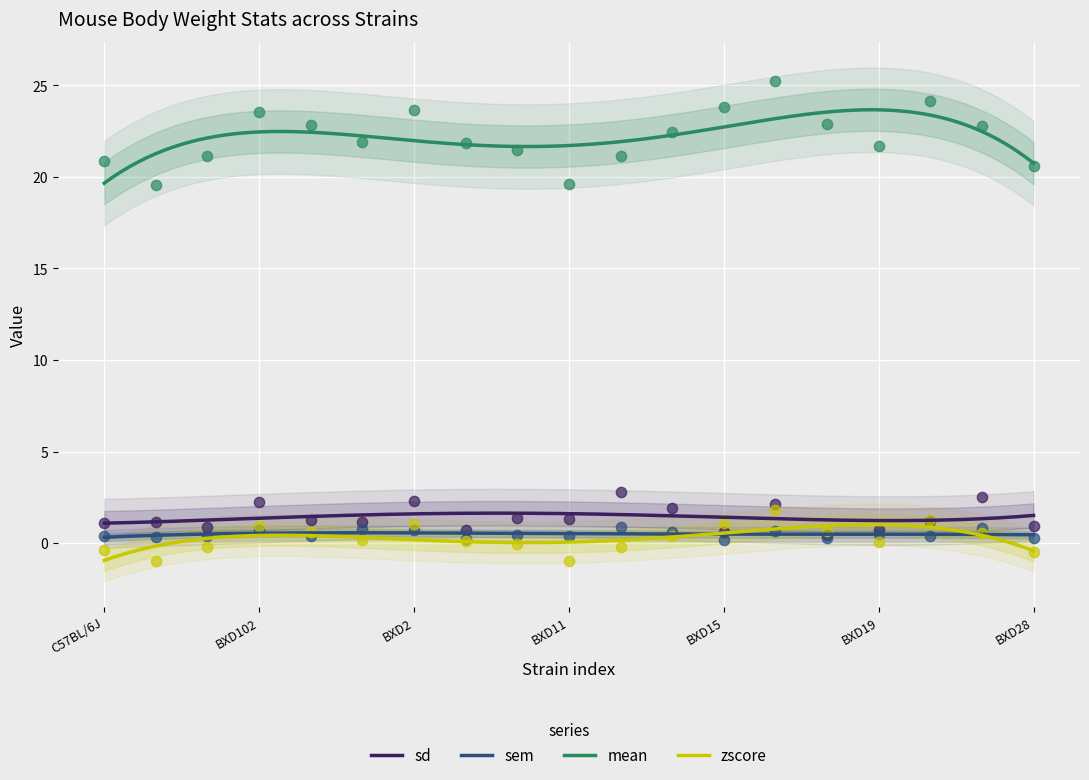

Which series has the largest total across all categories?

mean